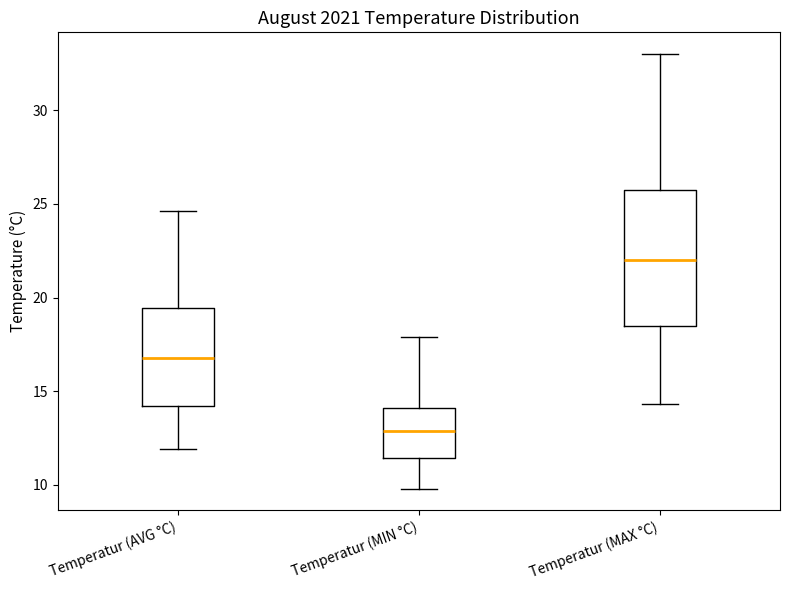

Where does the median line of the box for Temperatur (AVG °C) sit on the y-axis? The values are not printed on the chart, so give them approximately, as read against the axis.

17.0